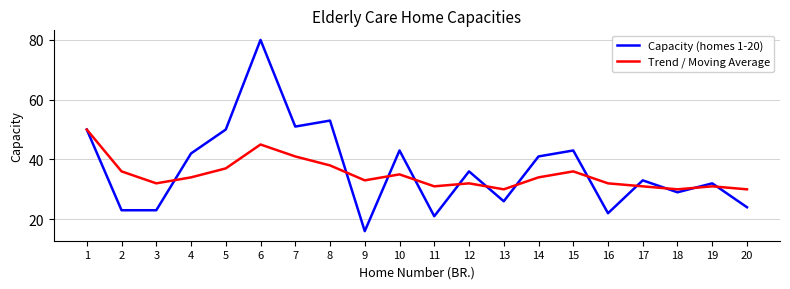

Reading left to right, list all the values displayed in this chart.

Capacity (homes 1-20): 50	23	23	42	50	80	51	53	16	43	21	36	26	41	43	22	33	29	32	24
Trend / Moving Average: 50	36	32	34	37	45	41	38	33	35	31	32	30	34	36	32	31	30	31	30